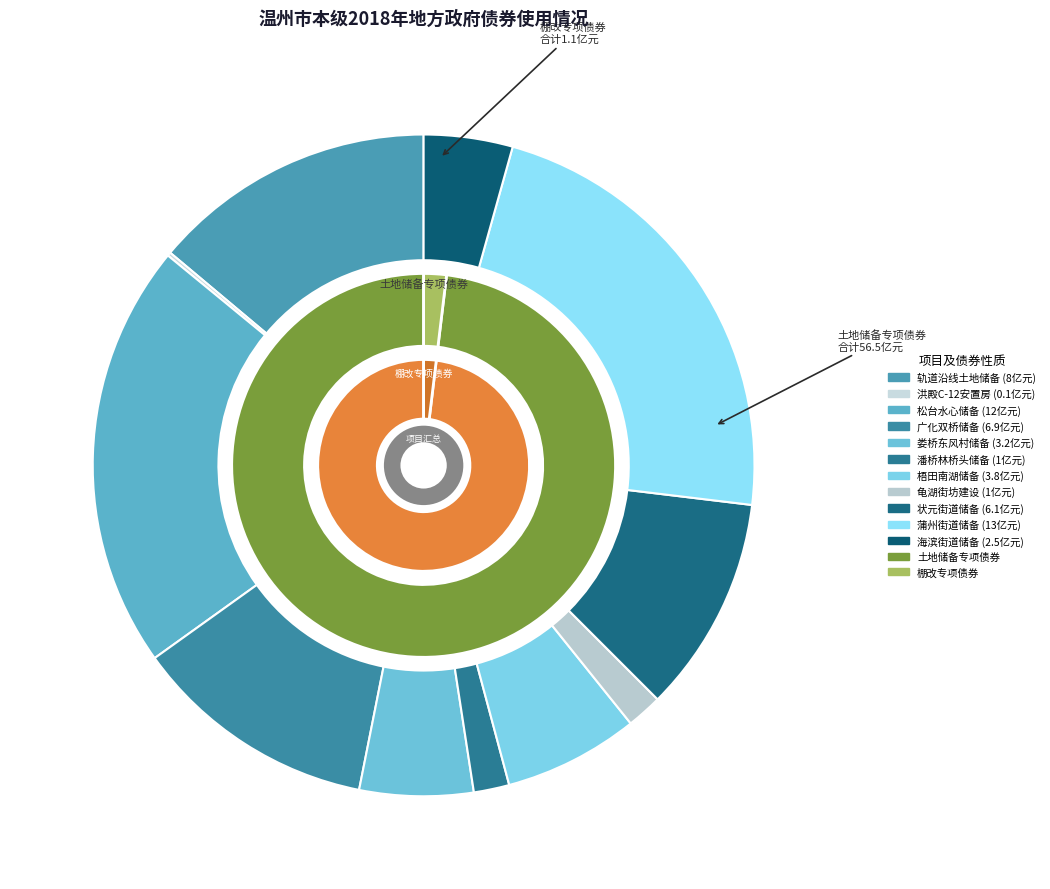

Rank the categories by value from lowest to highest.

洪殿单元C-12地块安置房建设工程, 潘桥街道林桥头、河西村城中村改造储备项目, 温州市龟湖街坊建设工程（一期）, 海滨街道地块储备项目, 娄桥街道东风村城中村改造地块储备, 梧田南湖片城中村改造地块储备项目, 状元街道地块储备项目, 广化双桥地块储备项目, 温州市铁投集团轨道沿线土地储备项目, 松台水心地块储备项目, 蒲州街道地块储备项目